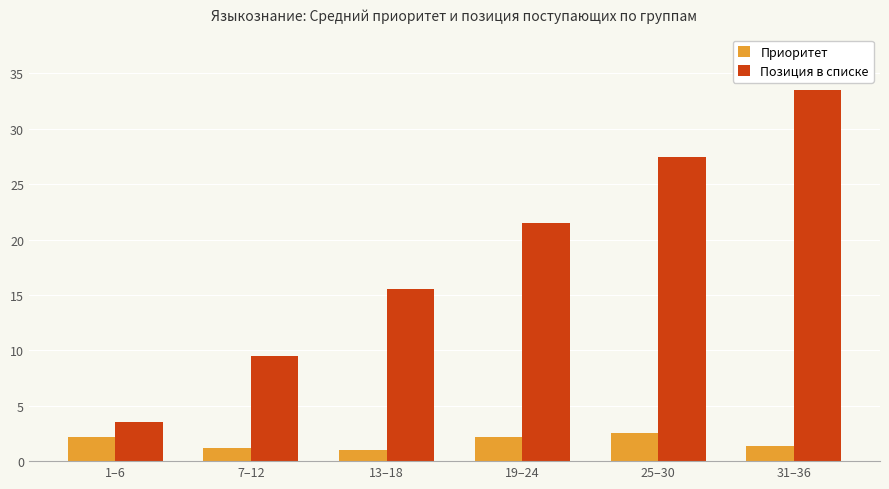

Which category has the highest value in the Приоритет series?

25–30